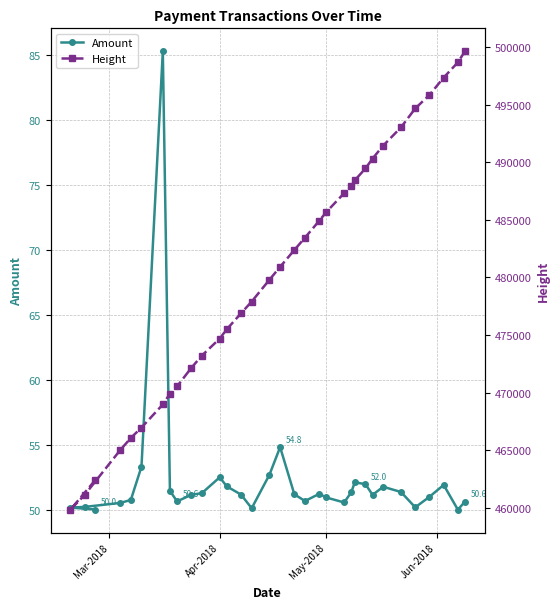

What is the value of the Amount point at the 28th from the left?

51.4